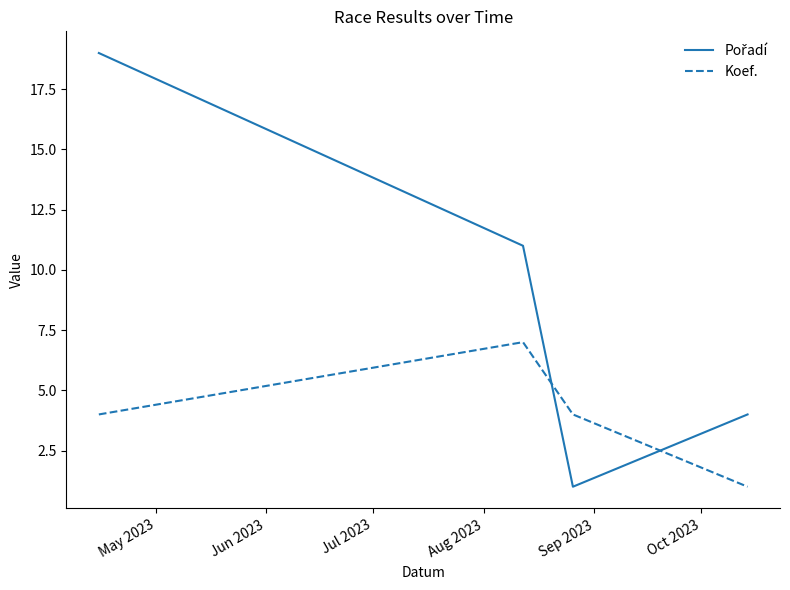

What is the average value of the Koef. series?

4